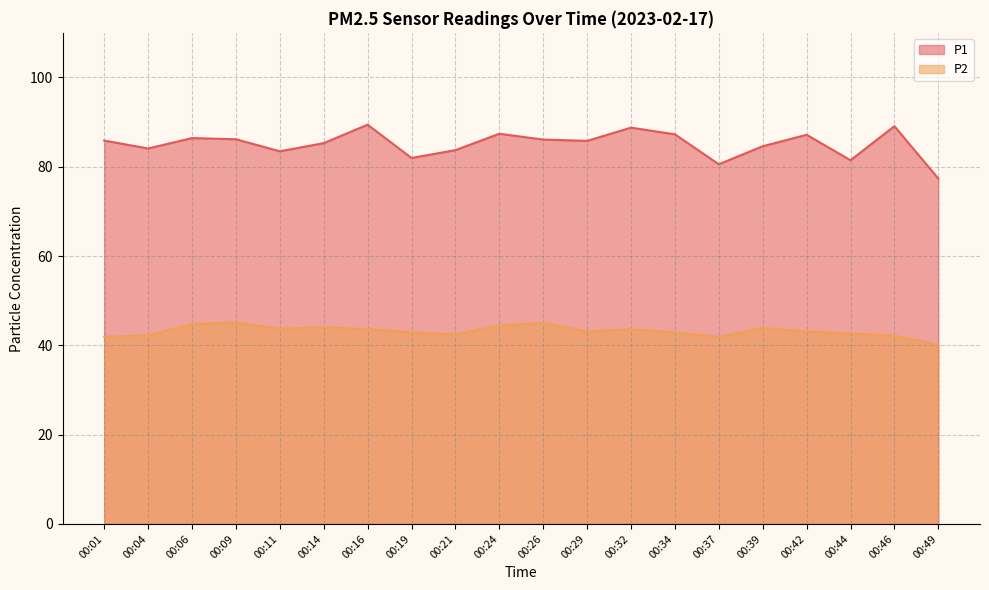

List the series in order of their overall mean, lowest first.

P2, P1